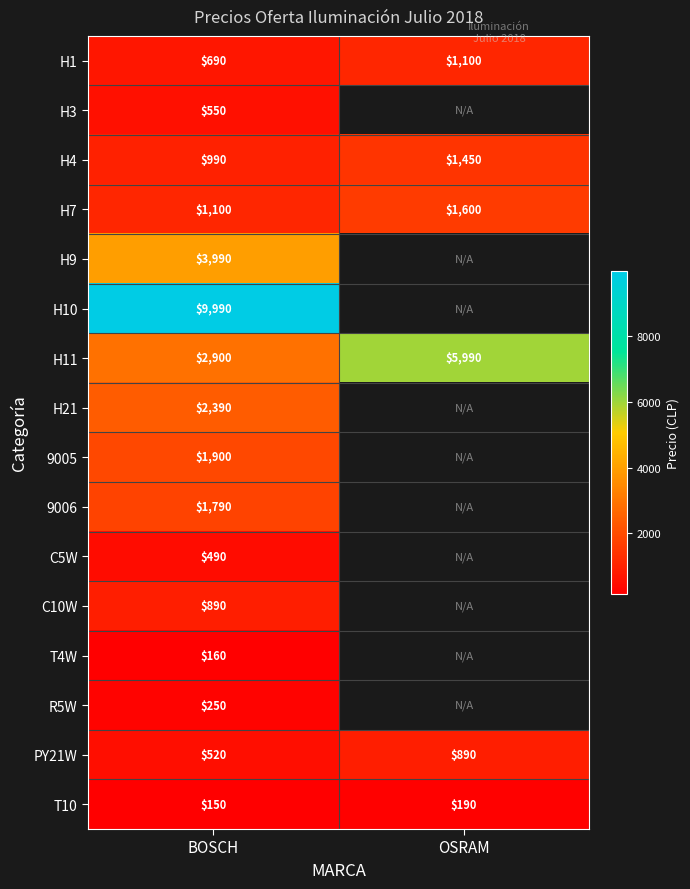

Rank the categories by H1 value from lowest to highest.

BOSCH, OSRAM